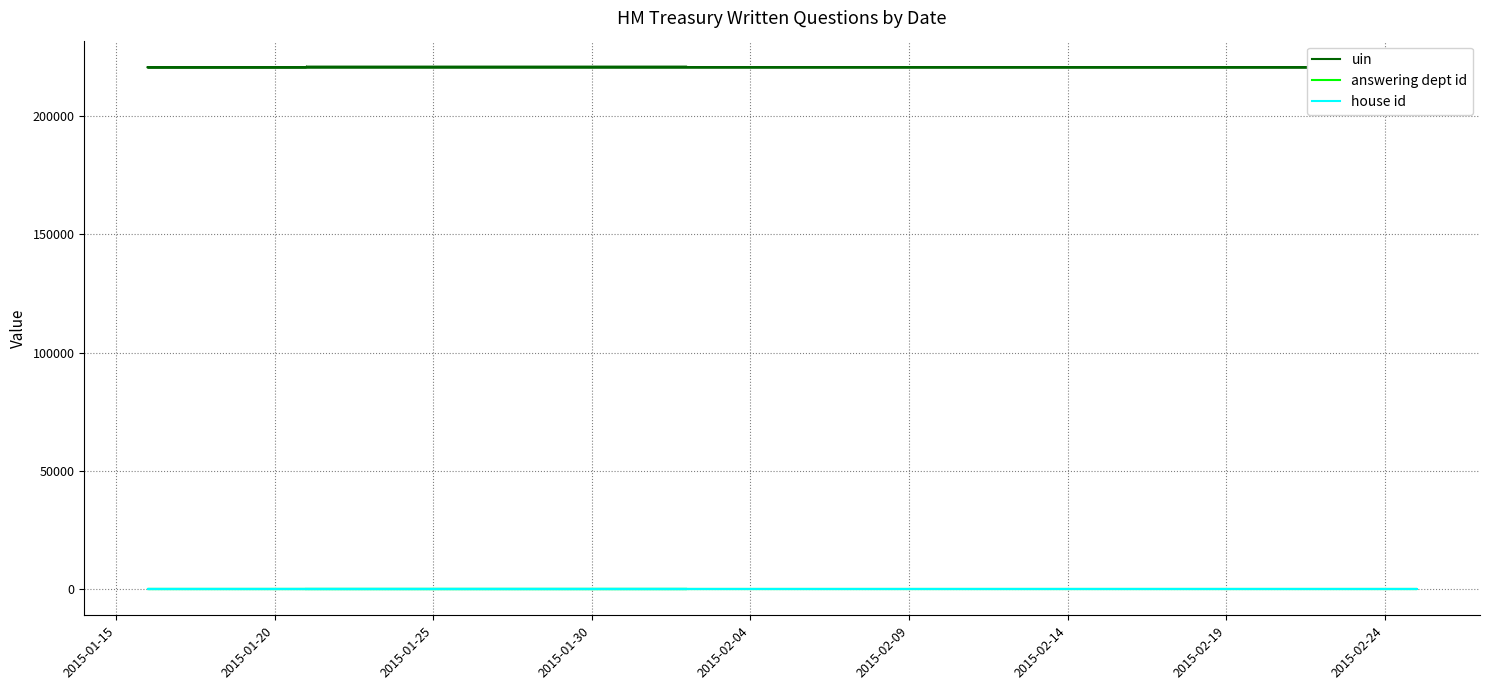

Is the value of answering dept id at 2015-02-24 greater than the value of uin at 9?

No